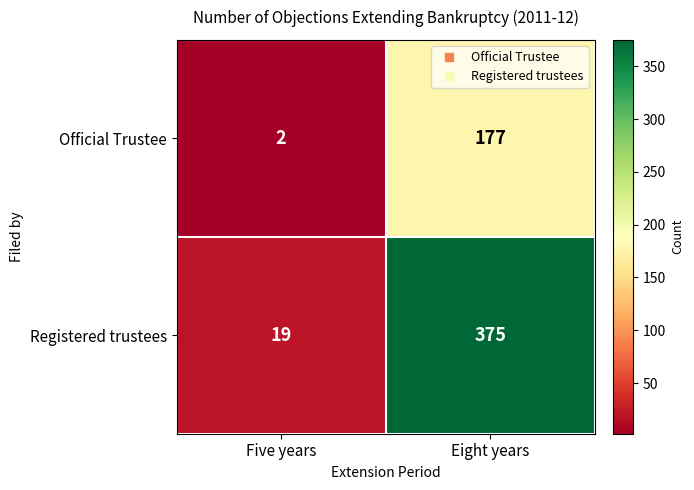

Reading right to left, transcribe all the data shown in this chart.

Official Trustee: Eight years=177	Five years=2
Registered trustees: Eight years=375	Five years=19